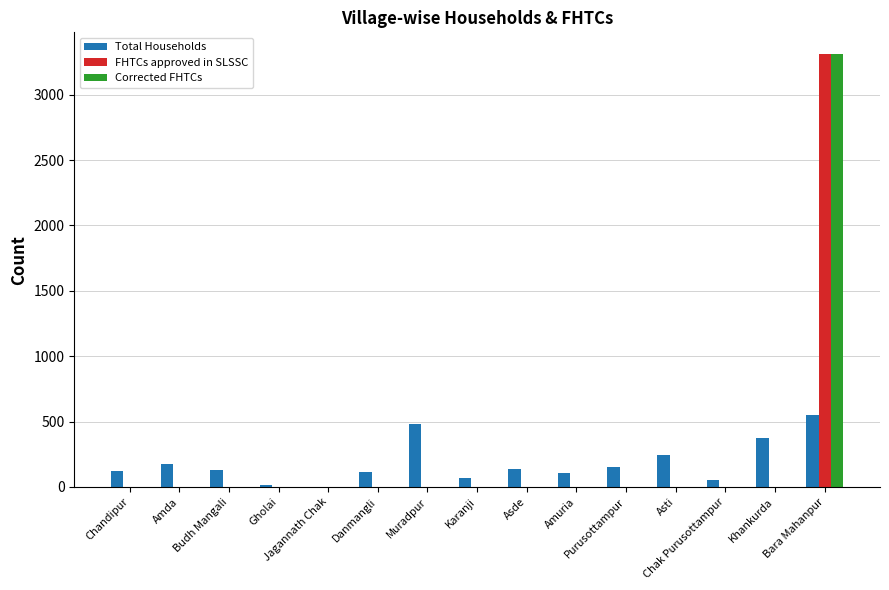

What is the highest value of the FHTCs approved in SLSSC series?

3312